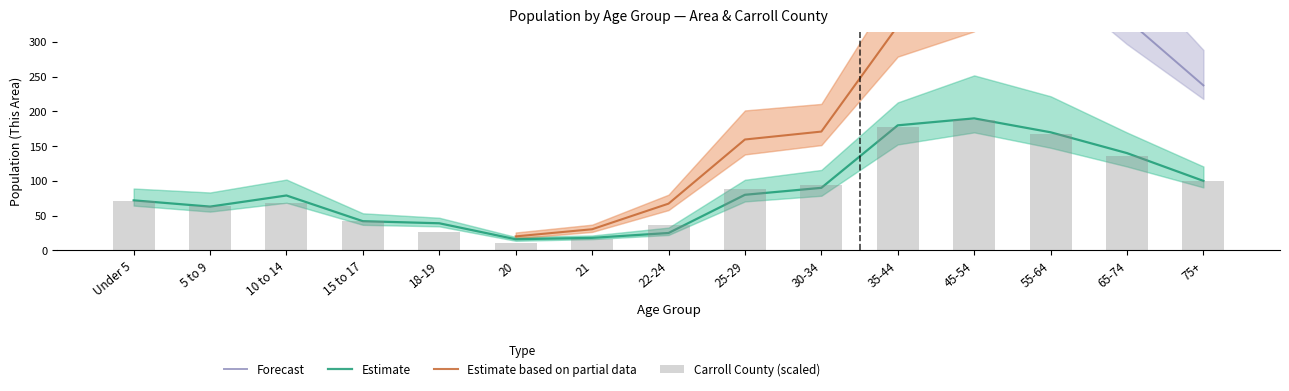

What is the label of the 7th bar from the right?

25-29